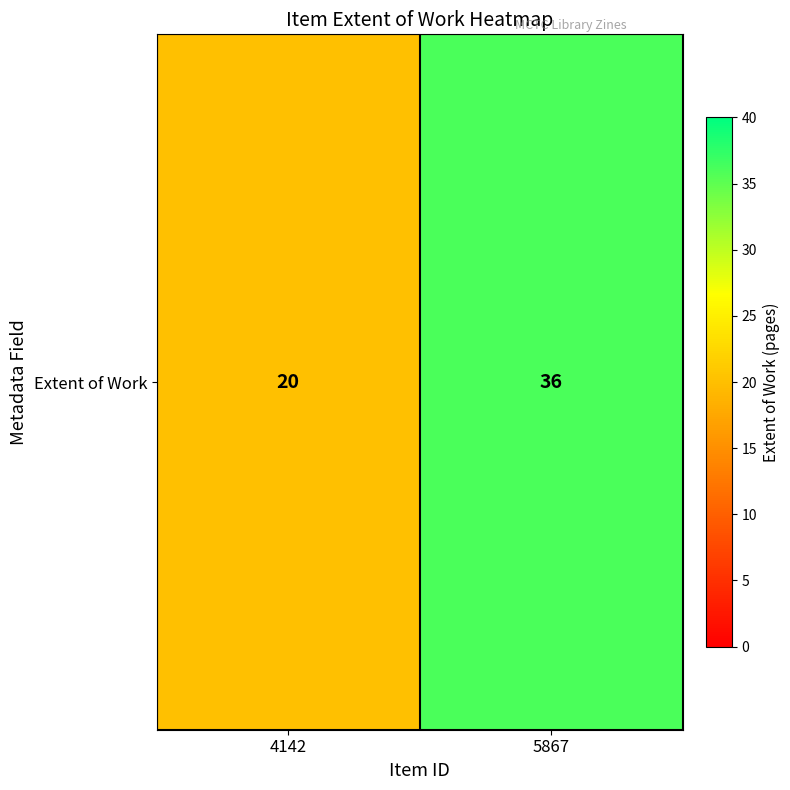

What is the minimum value shown in the chart?

20